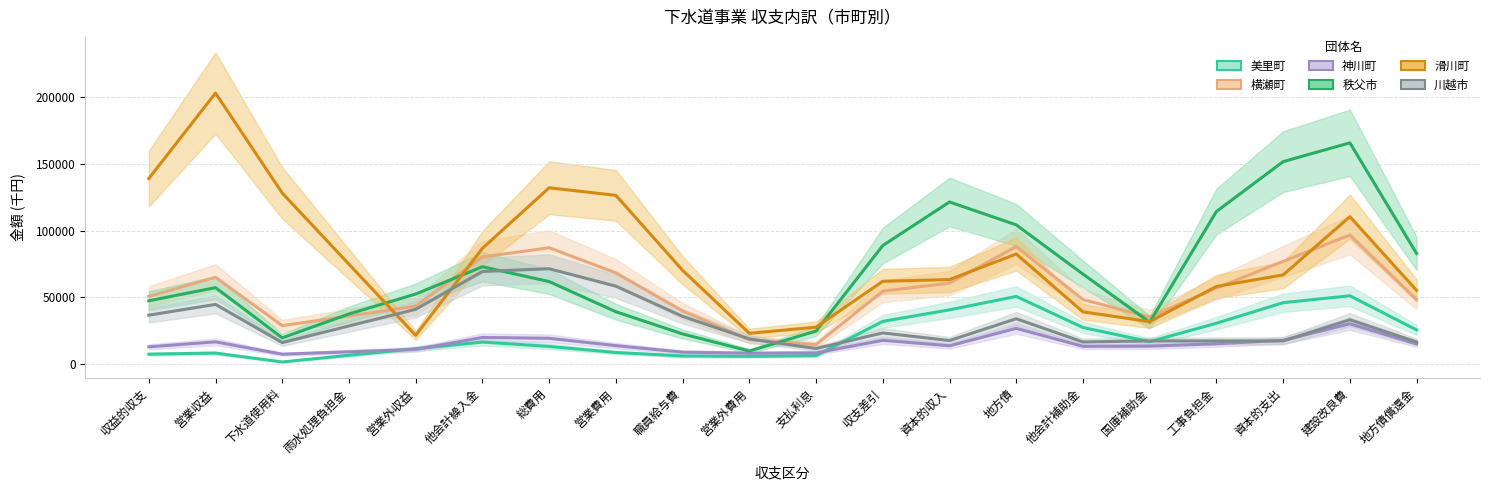

List the series in order of their peak value, highest first.

滑川町, 秩父市, 横瀬町, 川越市, 美里町, 神川町